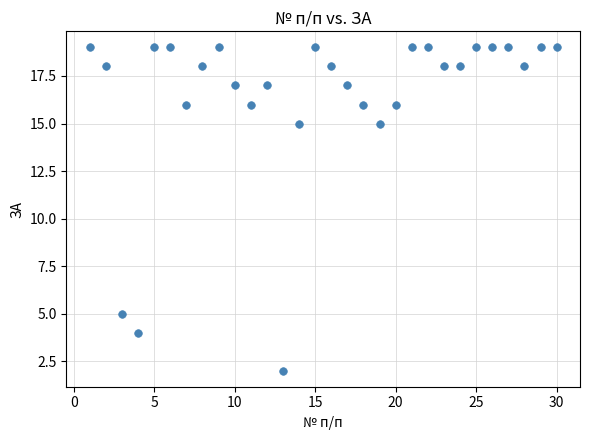

What is the range of X values (max minus min)?

29